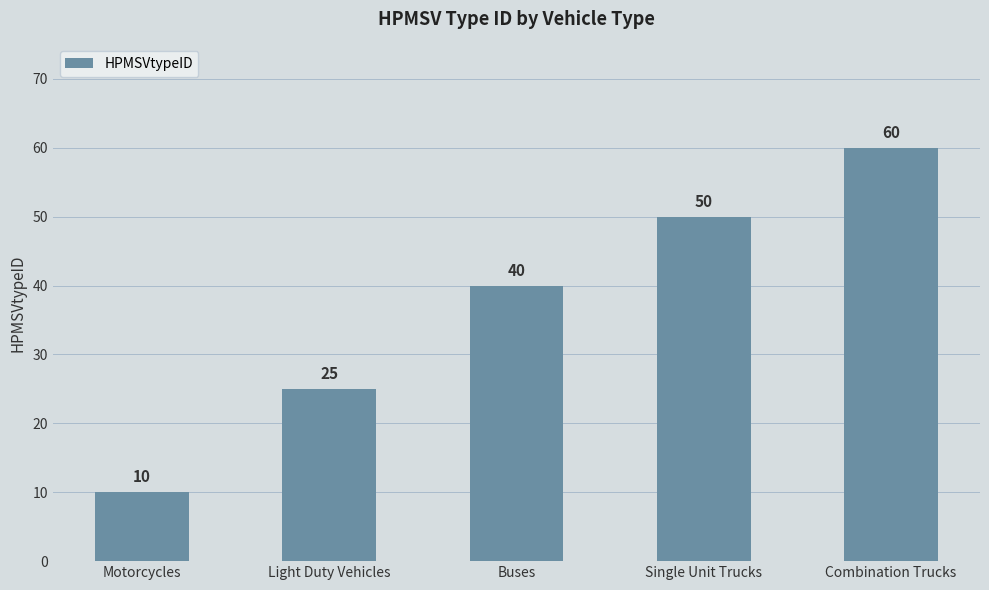

Is it true that the value at Single Unit Trucks is 12?

False